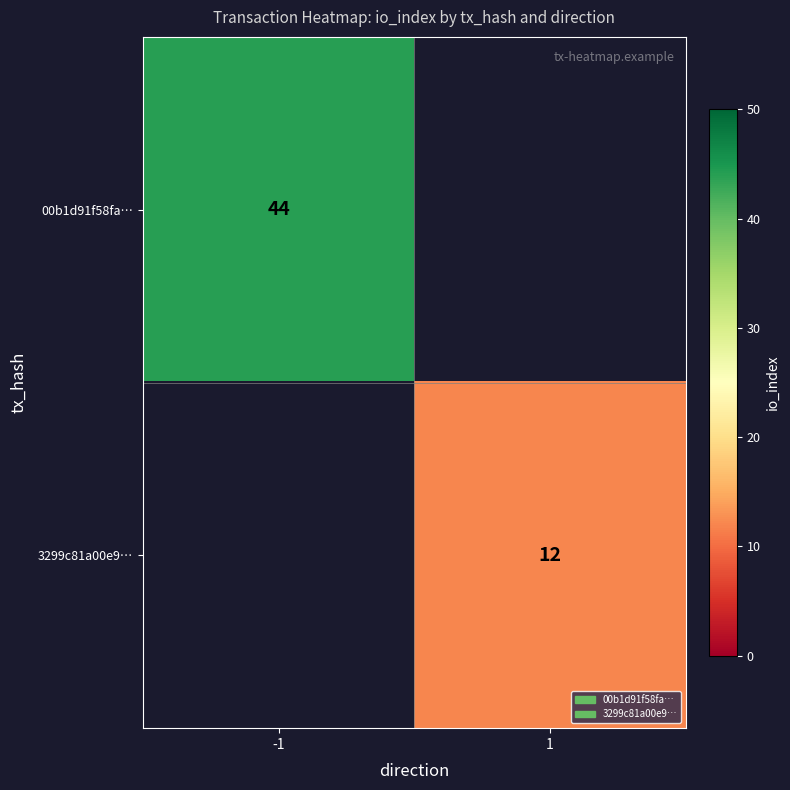

How many distinct data groups are displayed?

2